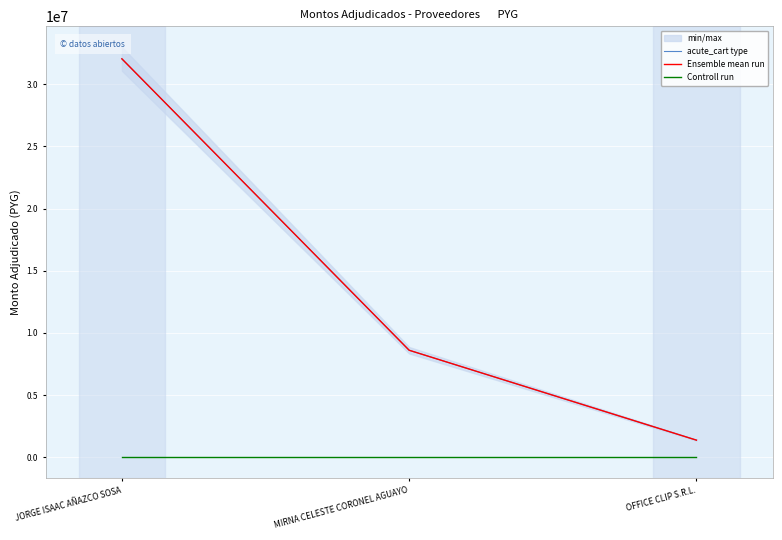

Read the Controll run value at JORGE ISAAC AÑAZCO SOSA.

1